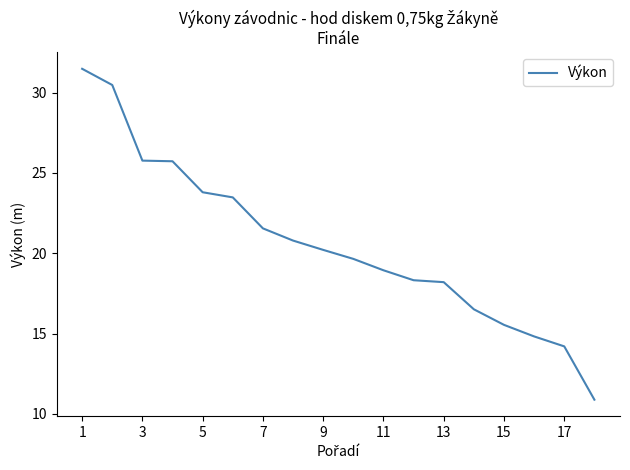

What is the difference between the maximum and minimum values?

20.6